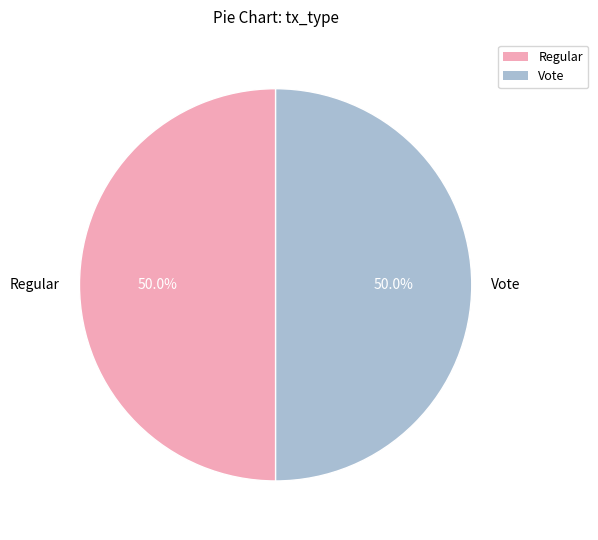

What percentage is the Regular slice, to the nearest percent?

50%